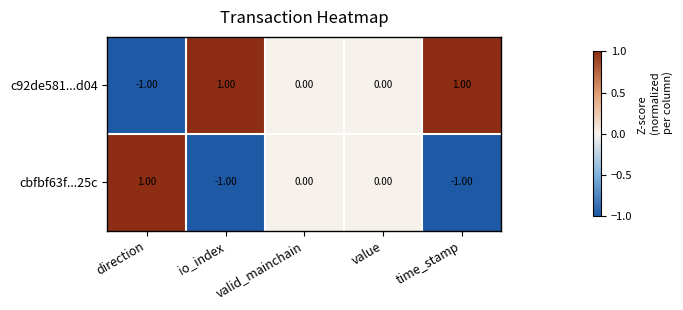

List the series in order of their overall mean, highest first.

c92de581...d04, cbfbf63f...25c